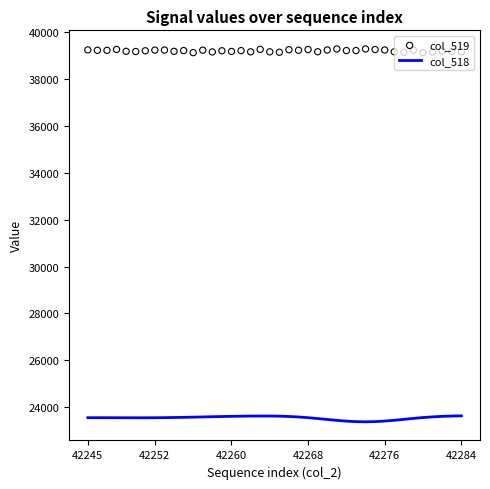

Which series has the largest total across all categories?

col_519